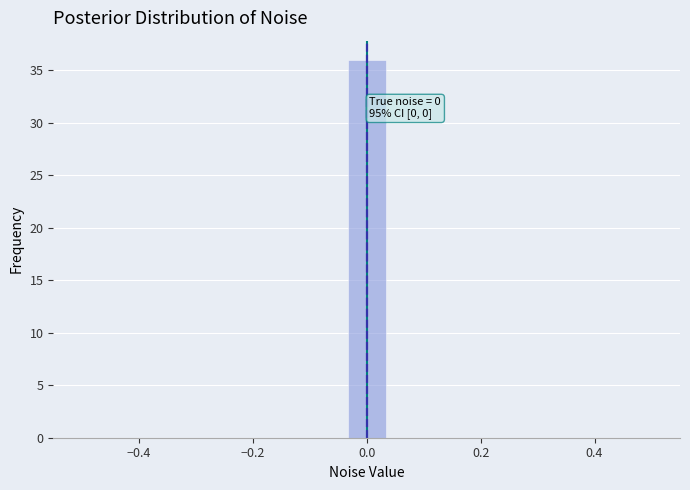

Around what value on the x-axis is the tallest bar? Give the approximate position of its centre, as read against the axis.

0.00